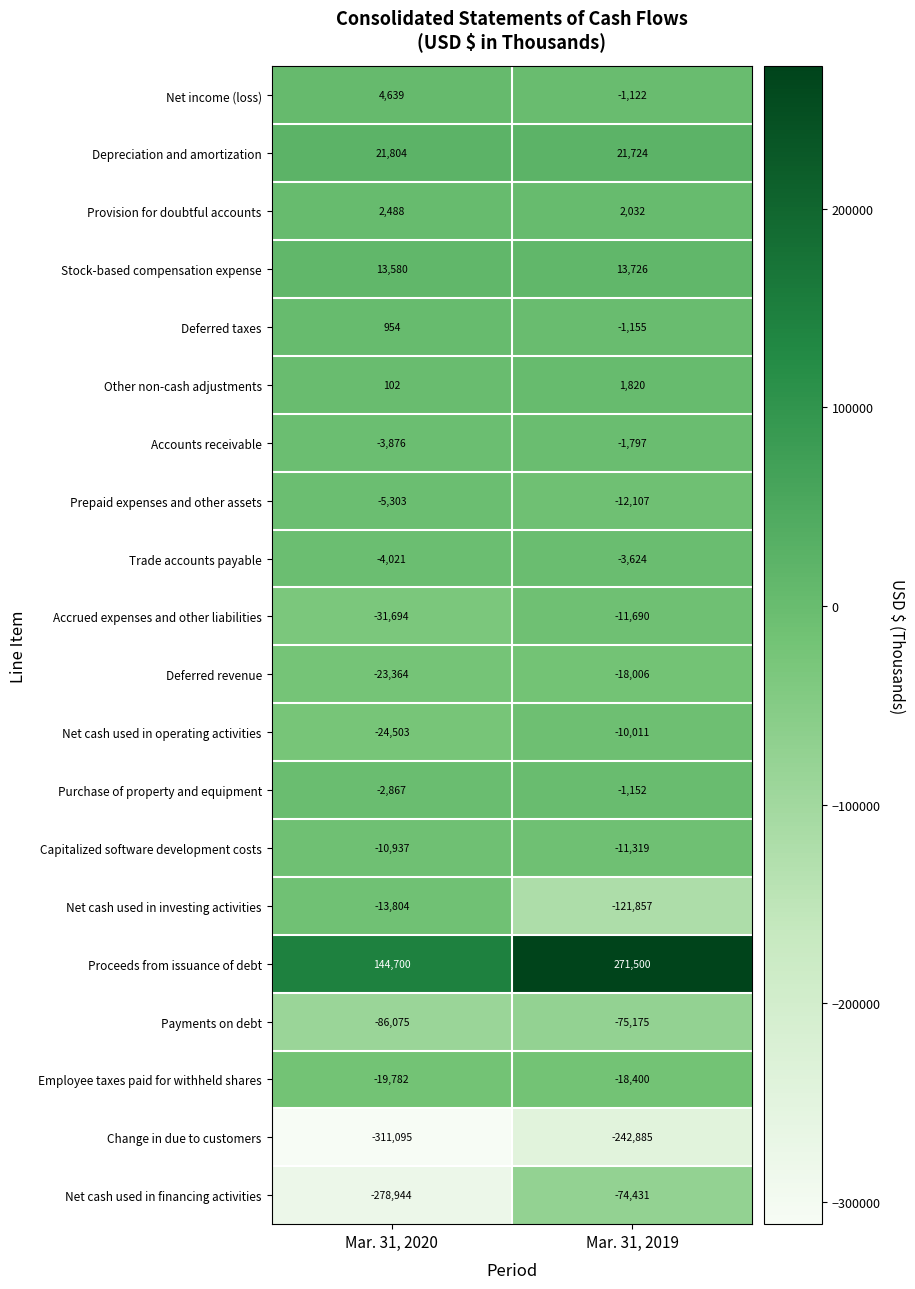

Which label corresponds to the smallest value in the chart?

Mar. 31, 2020